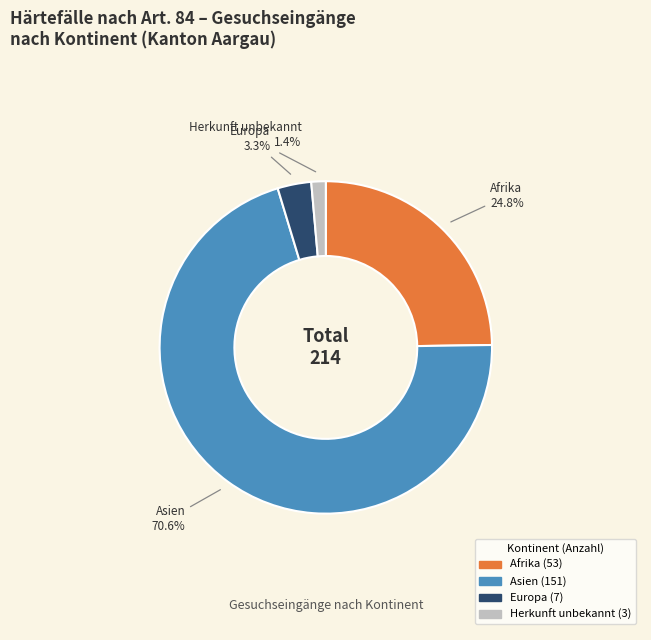

Does any single category account for the majority?

Yes